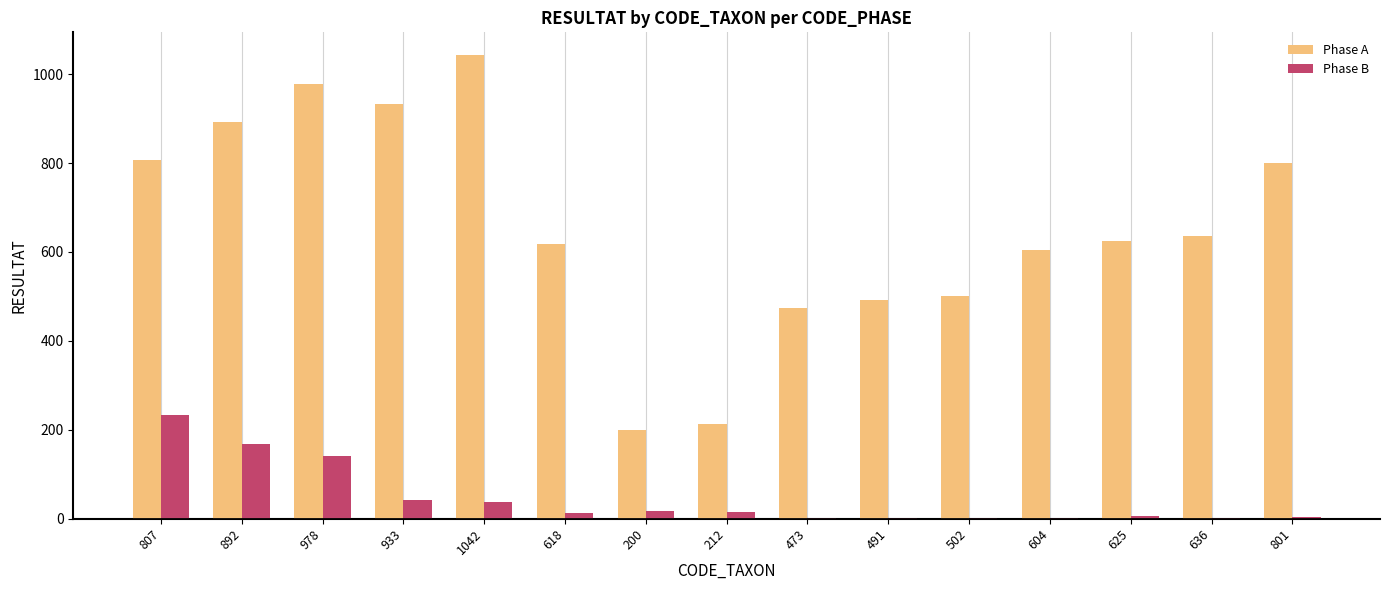

At which label does Phase A reach its peak?

1042